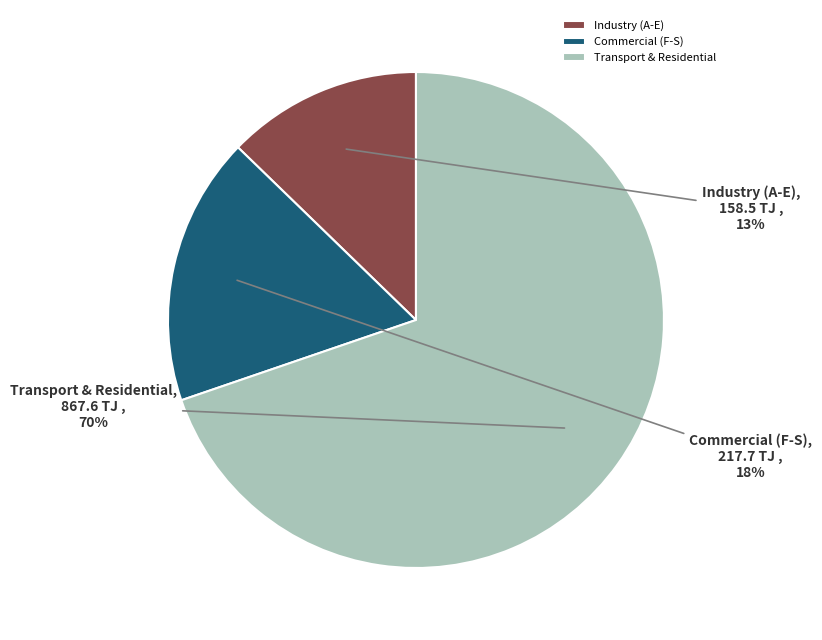

Which slice is the smallest?

Industry (A-E)